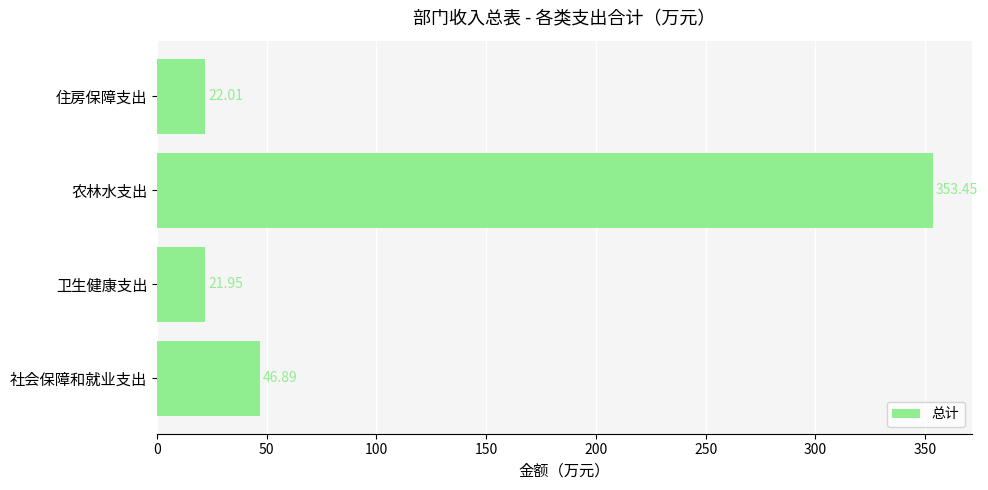

Which category has the highest value across all series?

农林水支出